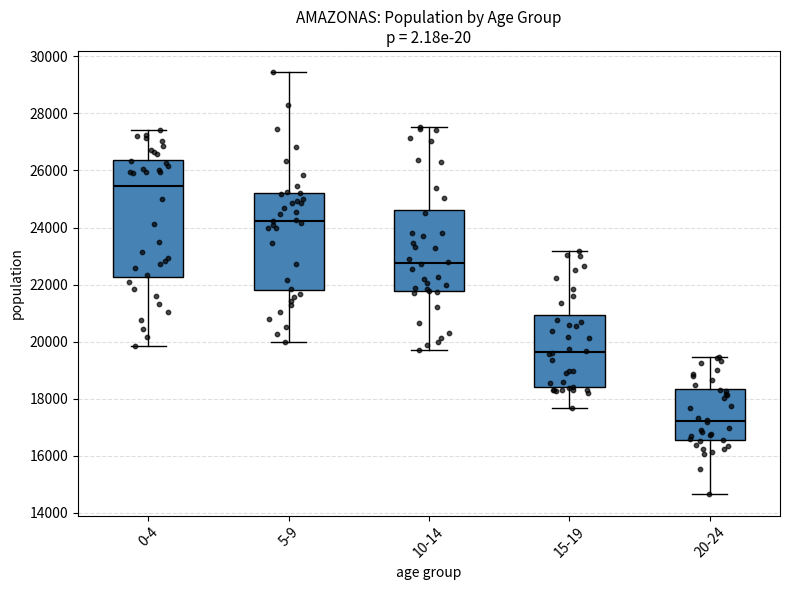

Where is the lower edge of the box for 20-24 on the y-axis? The values are not printed on the chart, so give them approximately, as read against the axis.

16600